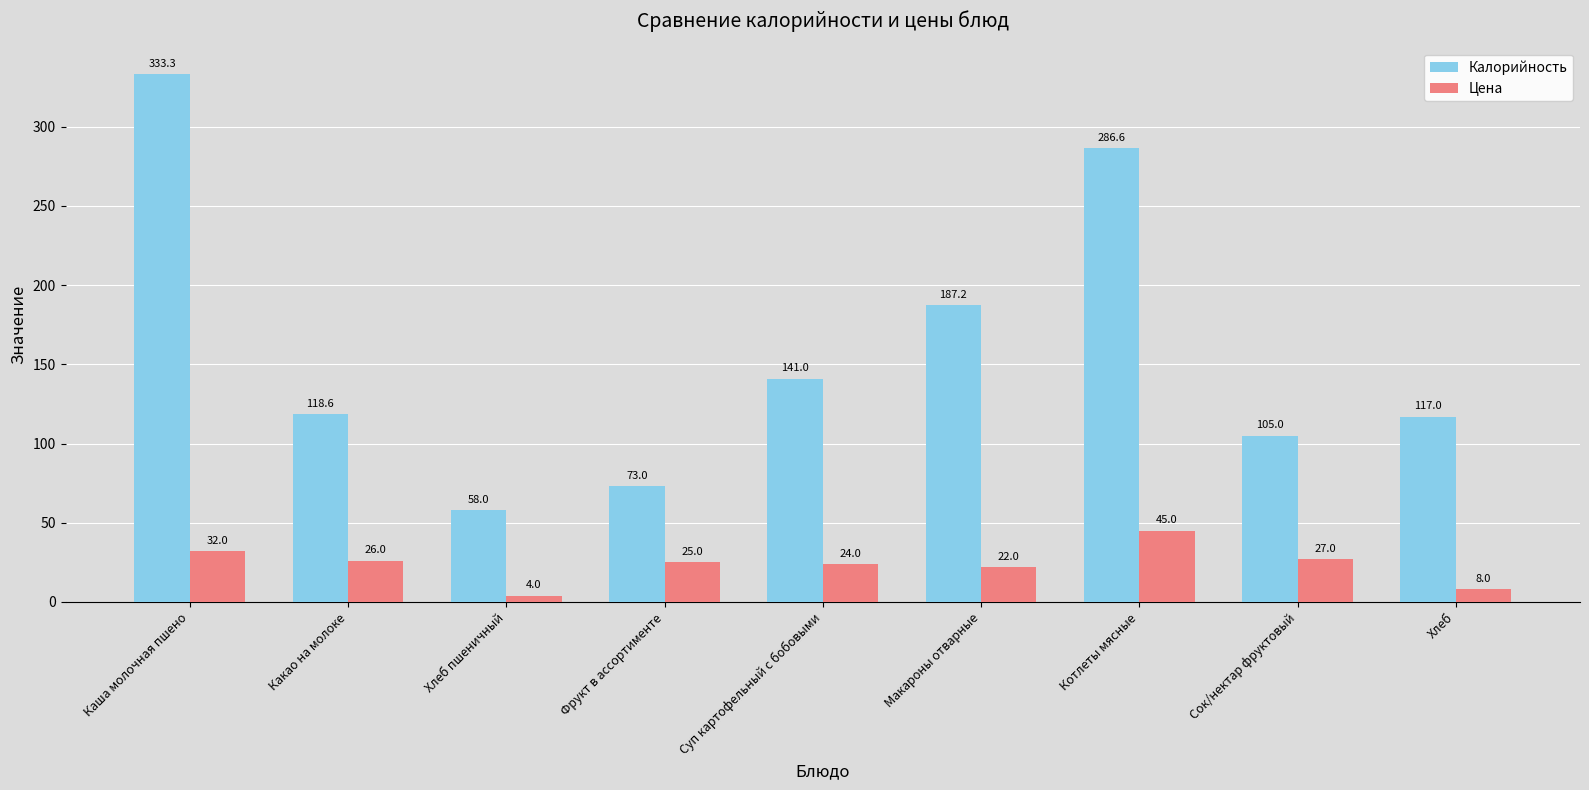

Which series has the widest spread of values?

Калорийность